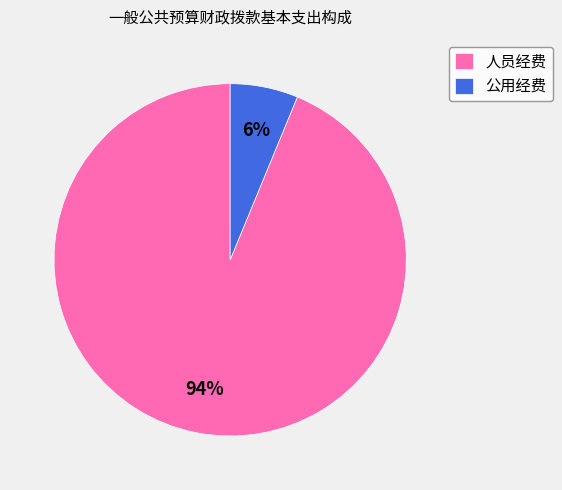

Do 公用经费 and 人员经费 together represent more than half of the pie?

Yes